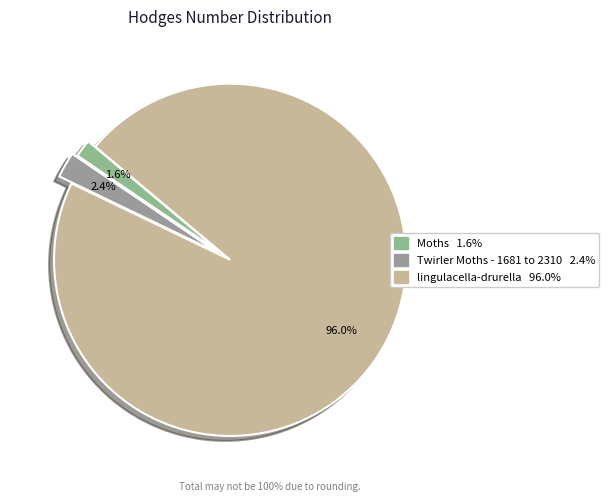

Between lingulacella-drurella and Twirler Moths - 1681 to 2310, which is larger?

lingulacella-drurella